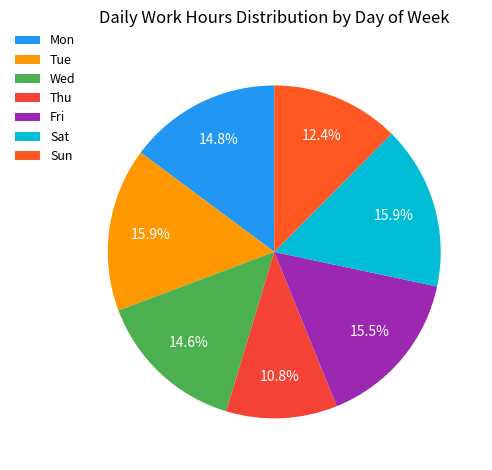

Which category has the smallest portion of the pie?

Thu